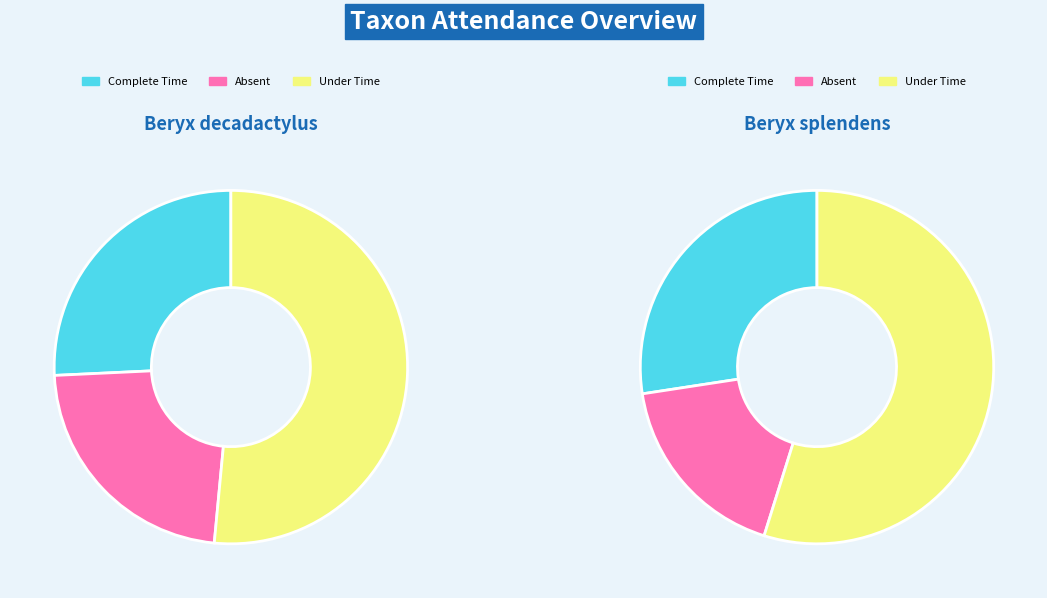

Is Beryx decadactylus the majority of the pie?

No